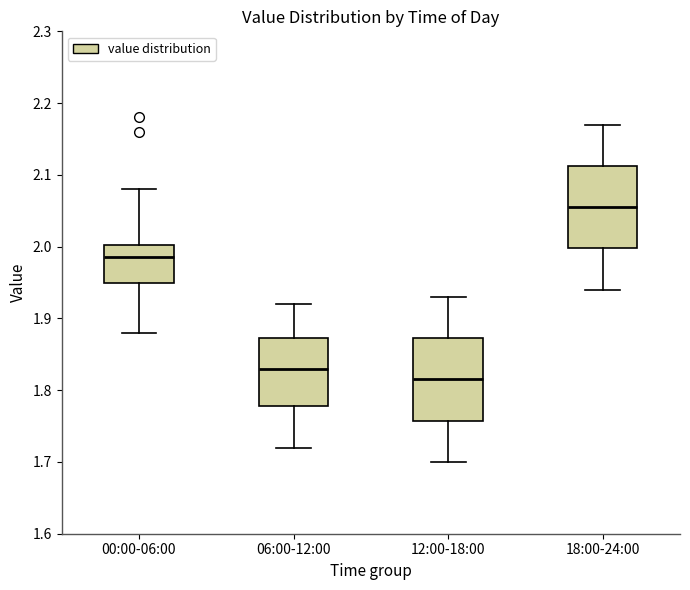

Where does the median line of the box for 12:00-18:00 sit on the y-axis? The values are not printed on the chart, so give them approximately, as read against the axis.

1.82